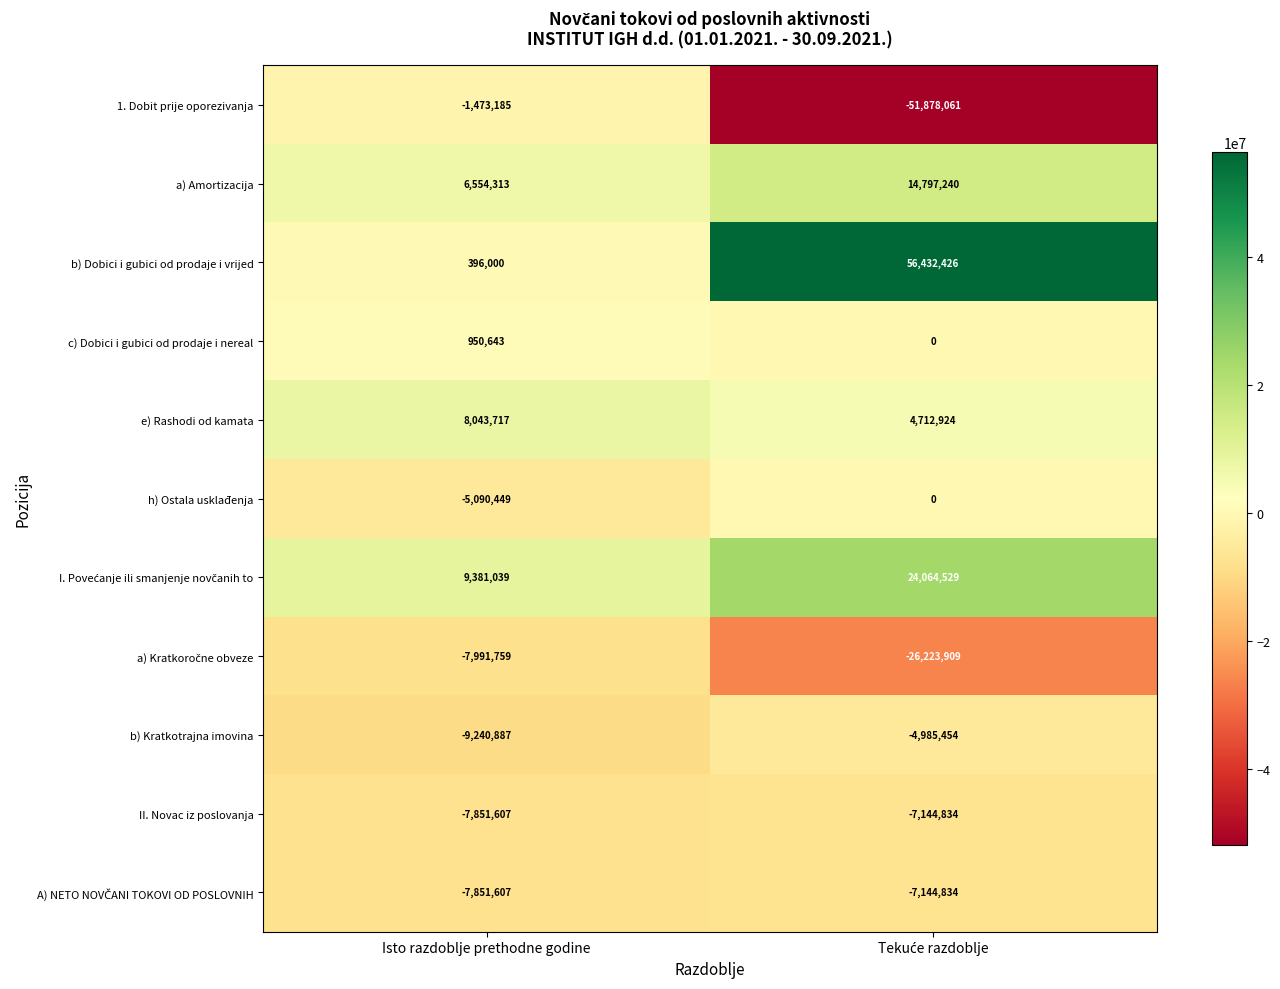

What is the sum of all b) Dobici i gubici od prodaje i vrijed values?

56828426